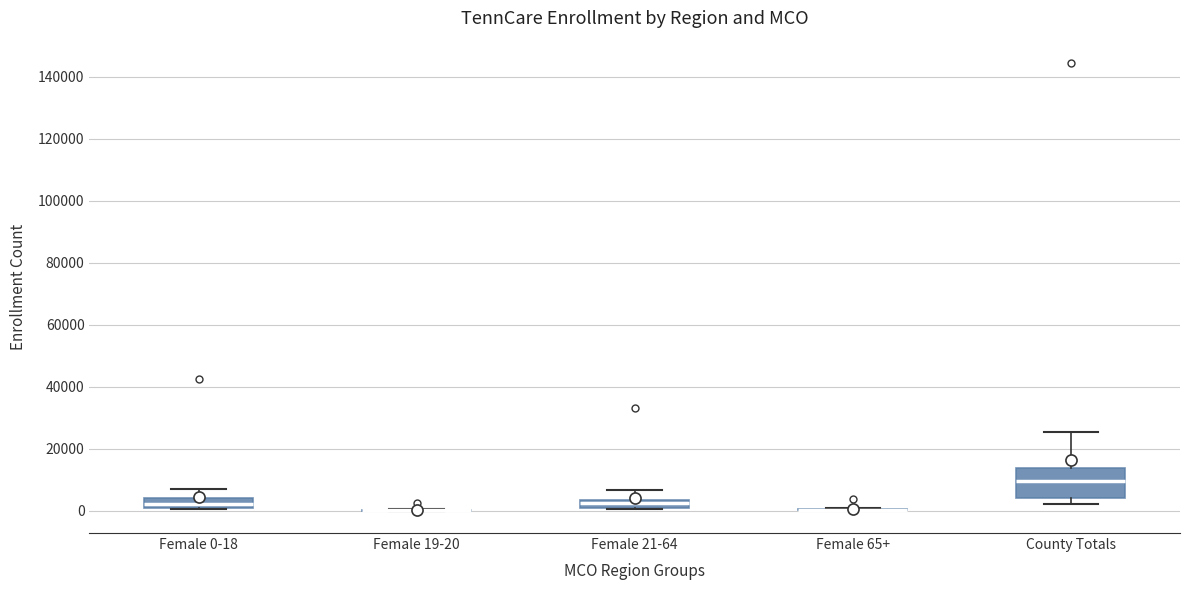

Comparing the boxes themselves (not the whiskers), which one is the tallest?

County Totals